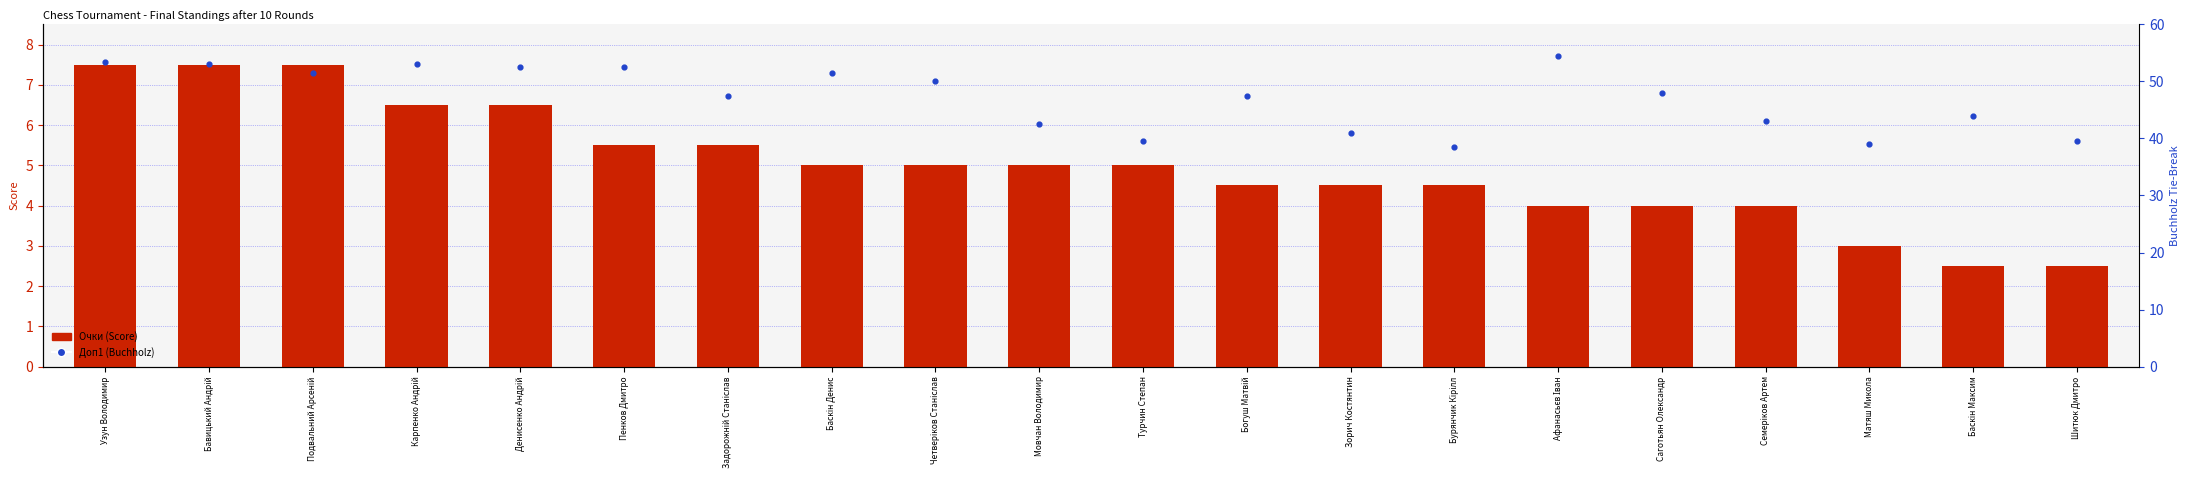

Which series reaches the maximum Y coordinate?

Доп1 (Buchholz)